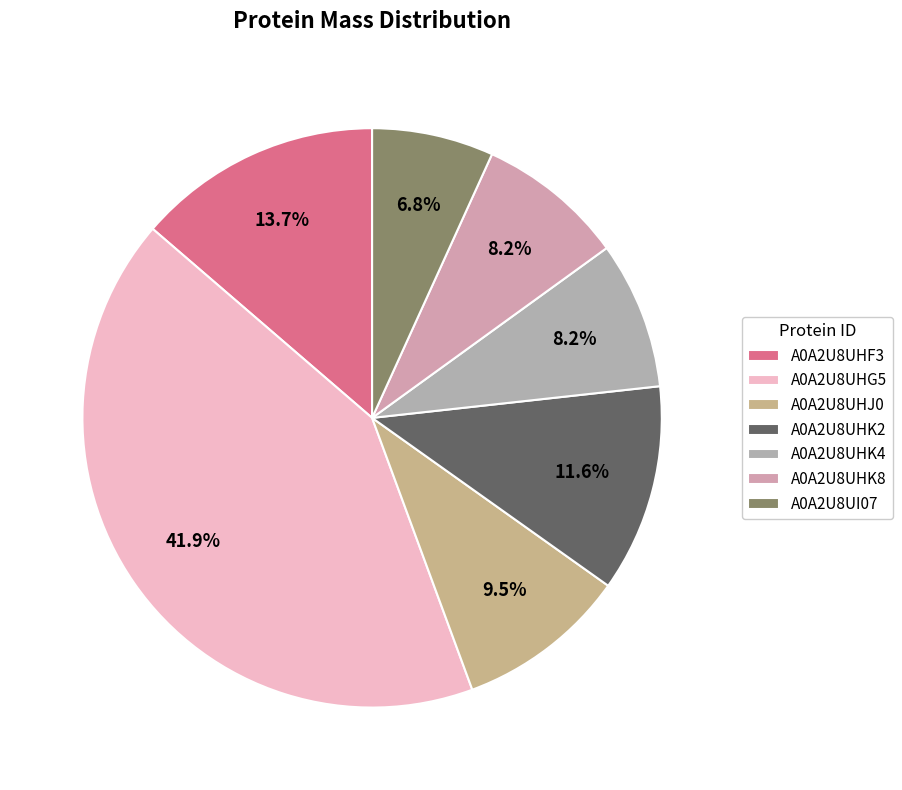

To the nearest percent, what is the average slice percentage?

14%